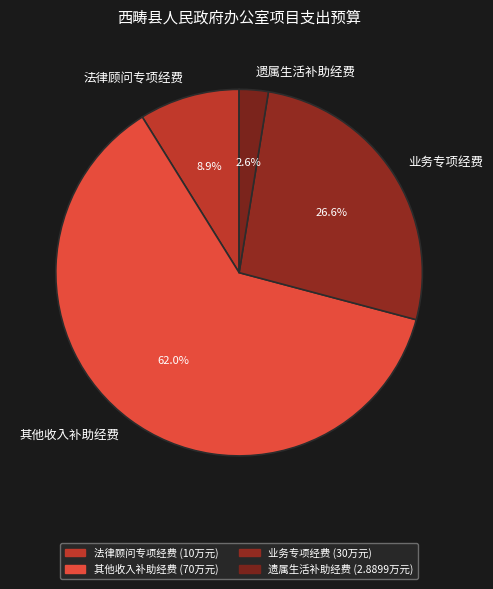

Combined, do 遗属生活补助经费 and 其他收入补助经费 account for over 50%?

Yes